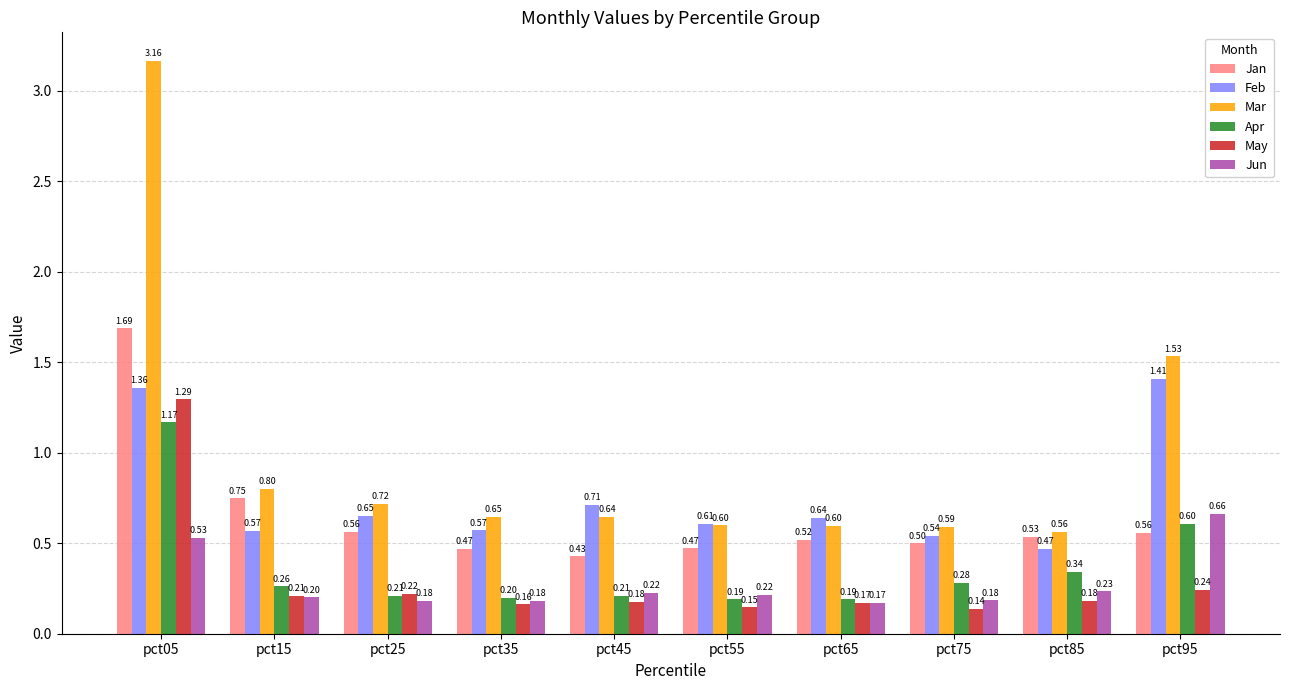

Rank the series at pct35 from highest to lowest value.

Mar, Feb, Jan, Apr, Jun, May